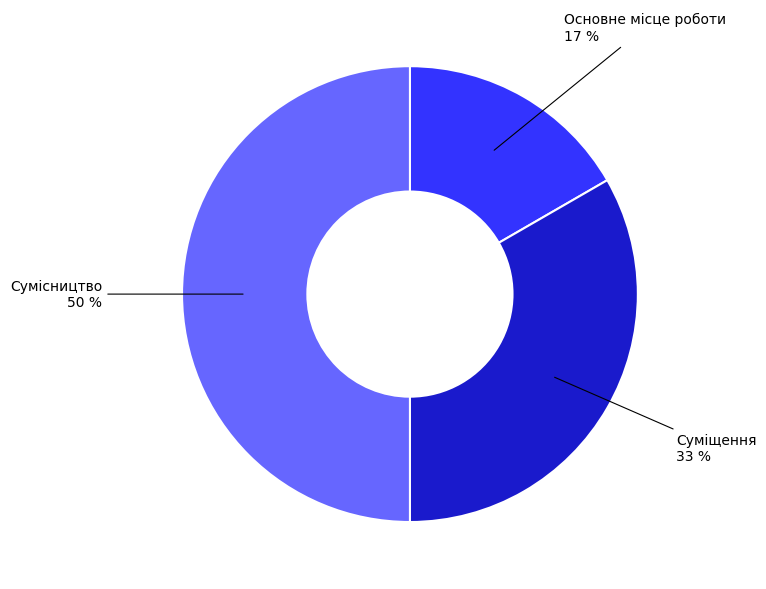

Which category has the biggest portion of the pie?

Сумісництво